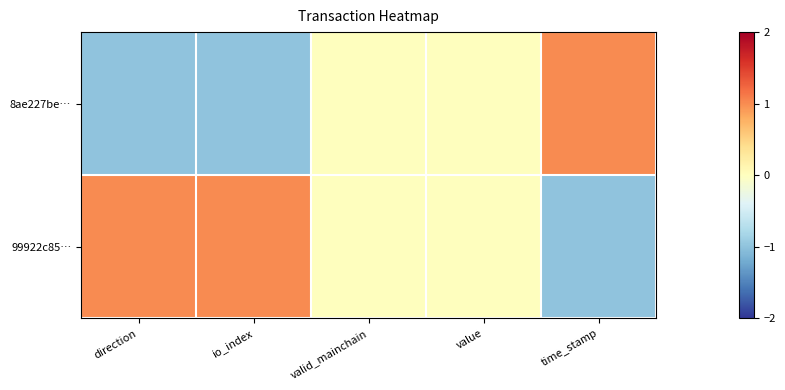

Reading left to right, transcribe all the data shown in this chart.

8ae227be…: direction=-1	io_index=-1	valid_mainchain=0	value=0	time_stamp=1
99922c85…: direction=1	io_index=1	valid_mainchain=0	value=0	time_stamp=-1